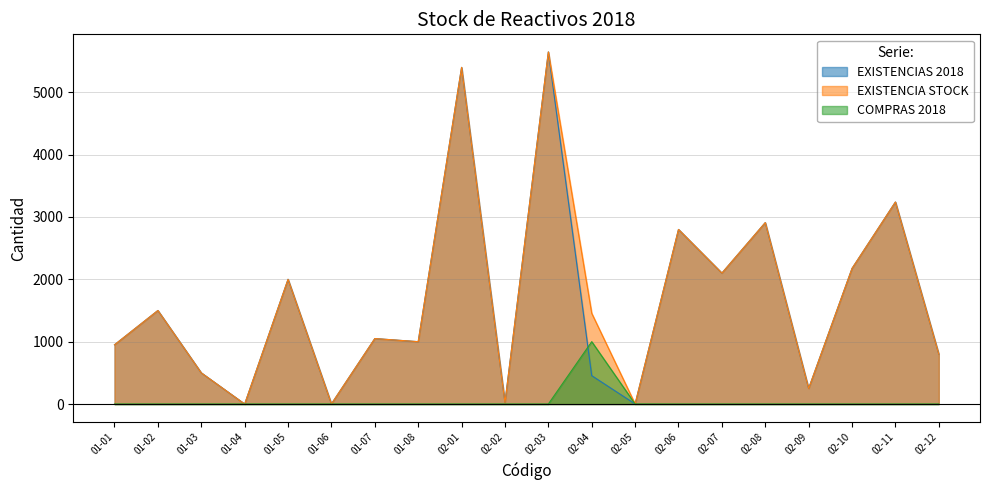

True or false: EXISTENCIA STOCK and EXISTENCIAS 2018 intersect in this chart.

False